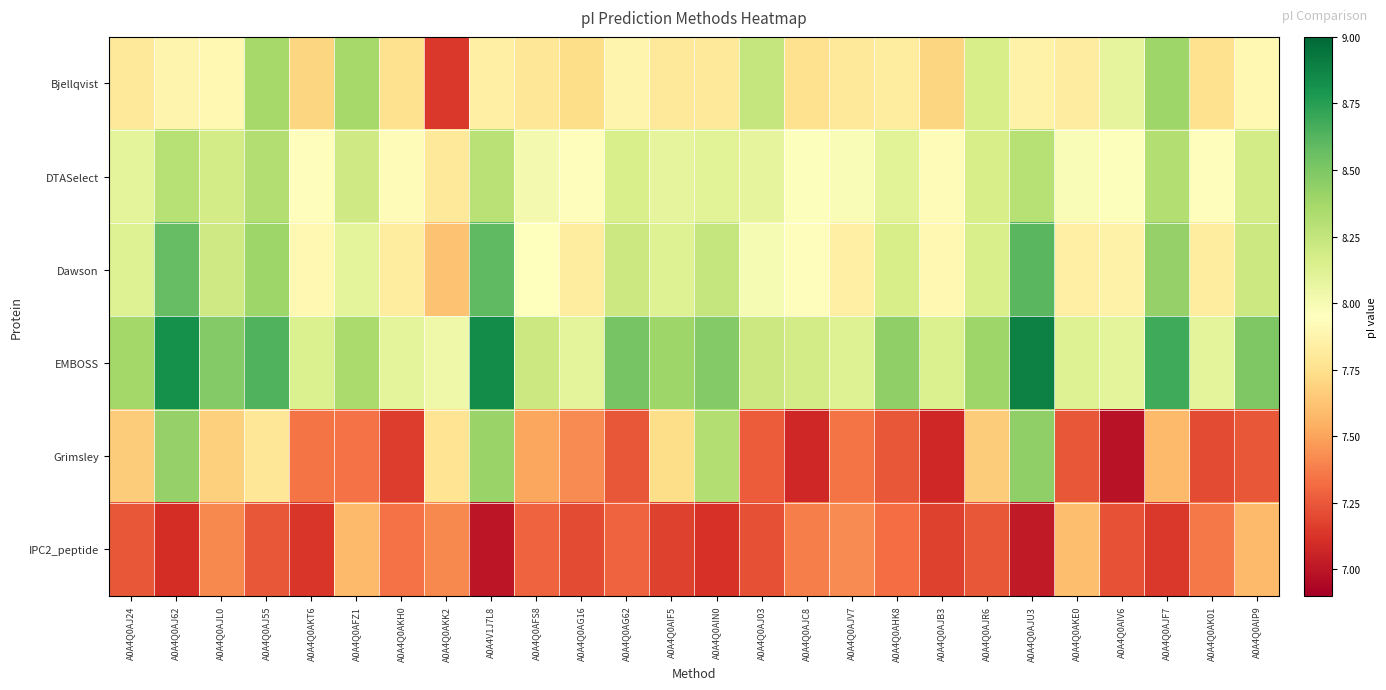

What is the smallest value displayed?

7.0